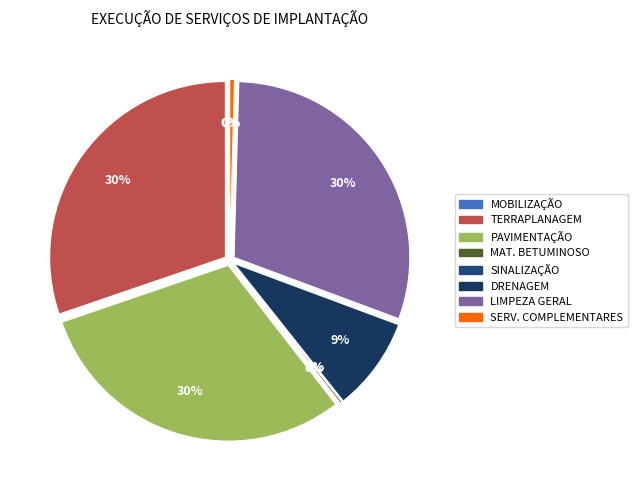

What is the smallest slice in the pie chart?

MOBILIZAÇÃO